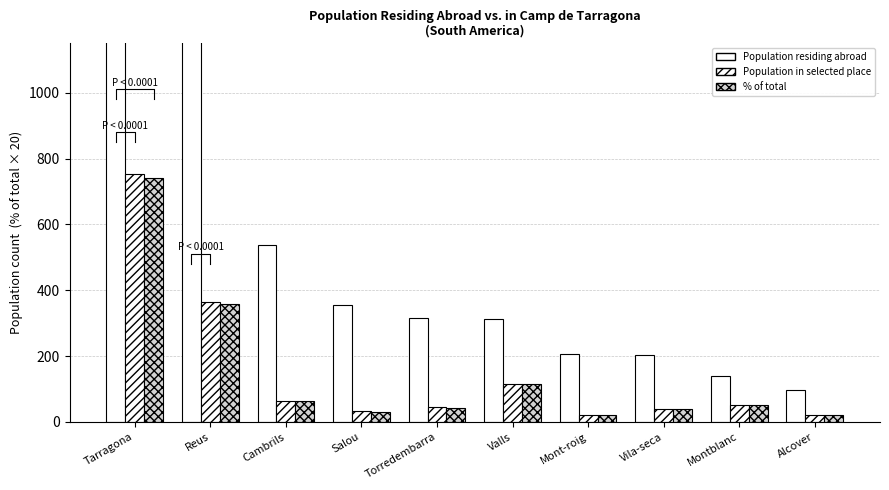

How many groups of bars are there?

10